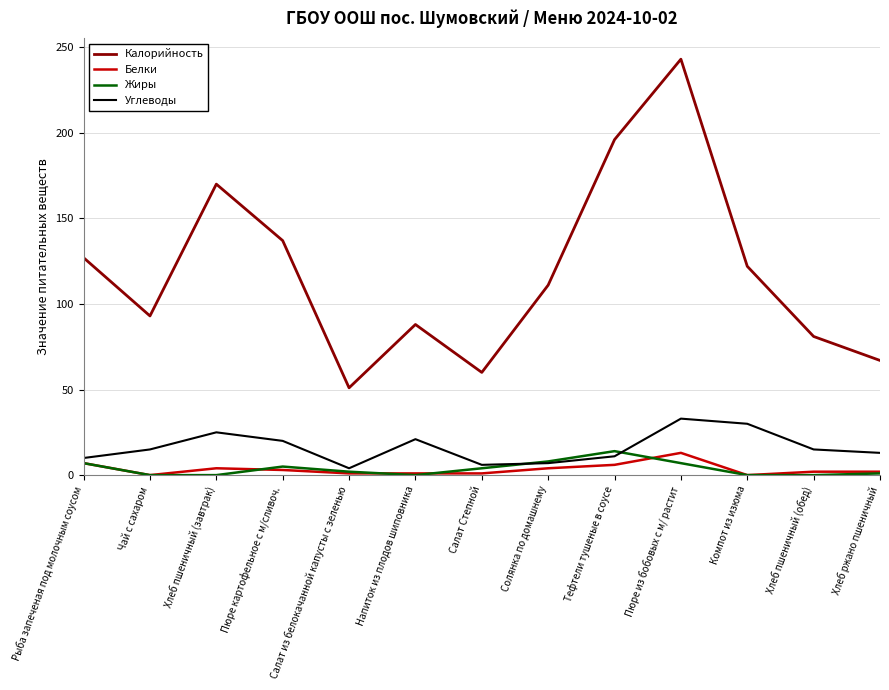

What is the sum of the Углеводы values at Пюре картофельное с м/сливоч. and Салат из белокачанной капусты с зеленью?

24